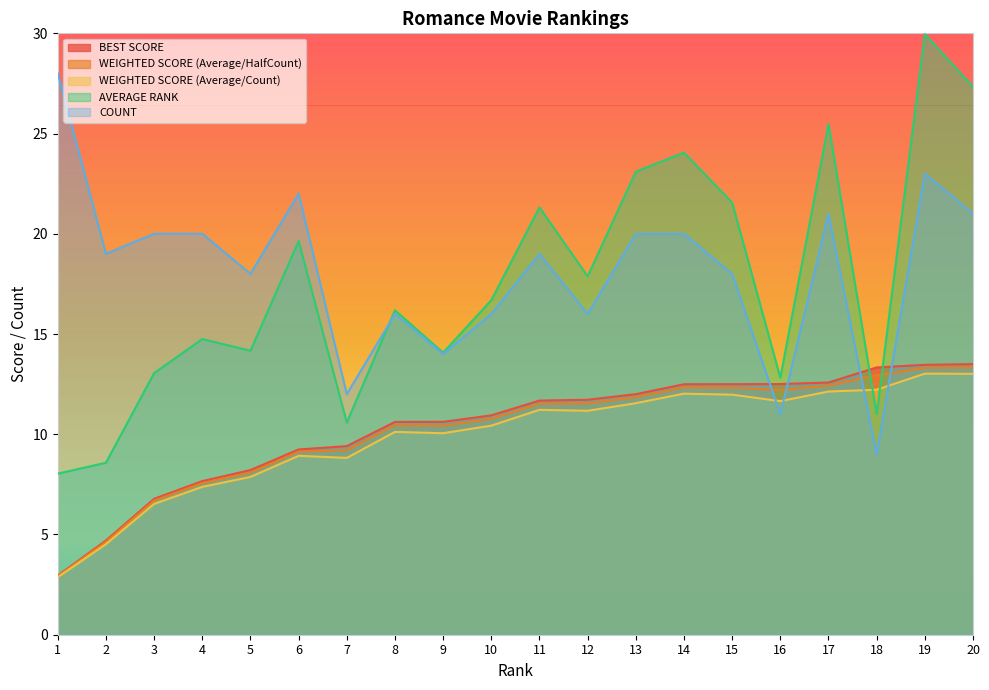

How many series are shown in this chart?

5